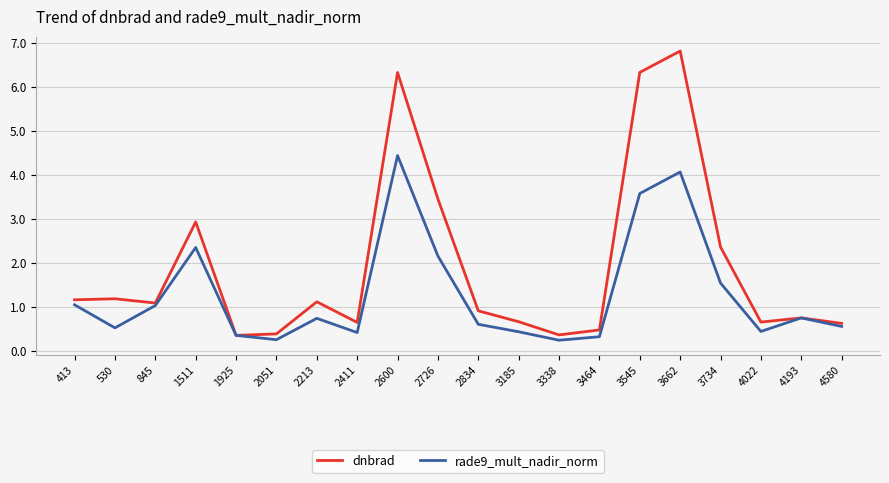

The value of dnbrad at 3185 is 0.2. True or false?

False